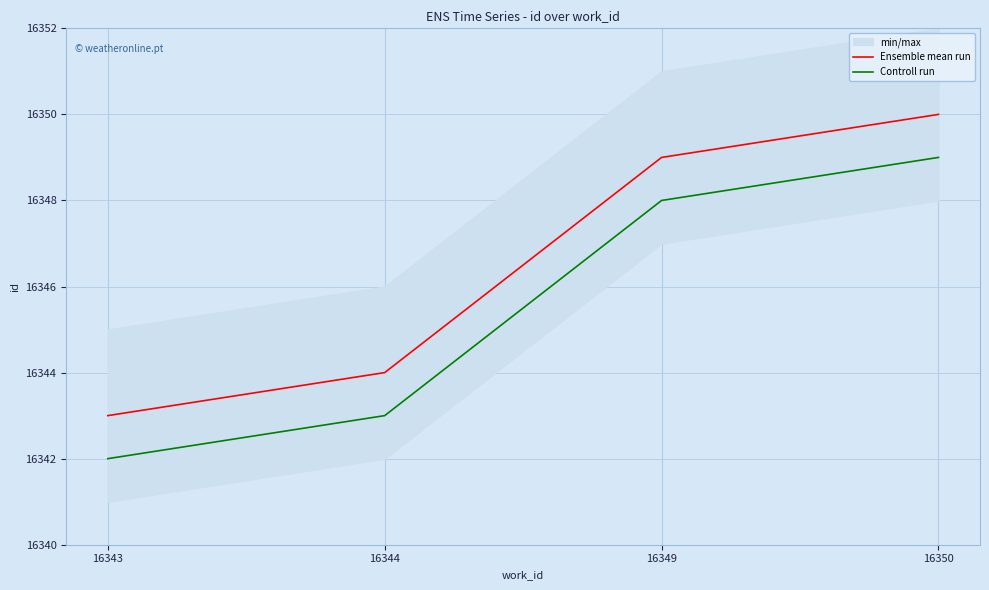

True or false: Controll run and Ensemble mean run intersect in this chart.

False